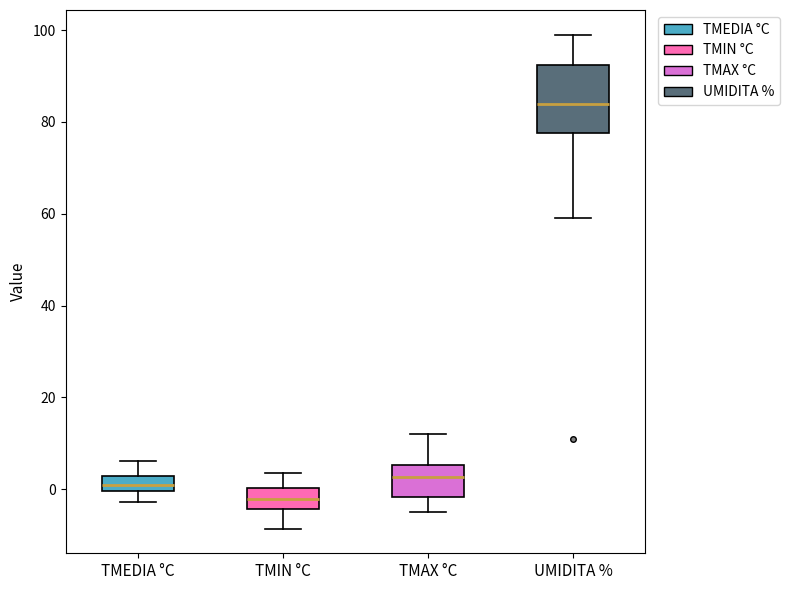

Reading left to right, transcribe this box plot: for each box, give where its median line is, the range the box spans, and where its two whiskers end, as read against the y-axis. The values are not printed on the chart, so give them approximately, as read against the axis.

TMEDIA °C: median 0 (inside the box), box 0 to 2, whiskers -2 to 6
TMIN °C: median -2, box -4 to 0, whiskers -8 to 4
TMAX °C: median 2, box -2 to 6, whiskers -4 to 12
UMIDITA %: median 84, box 78 to 92, whiskers 60 to 100